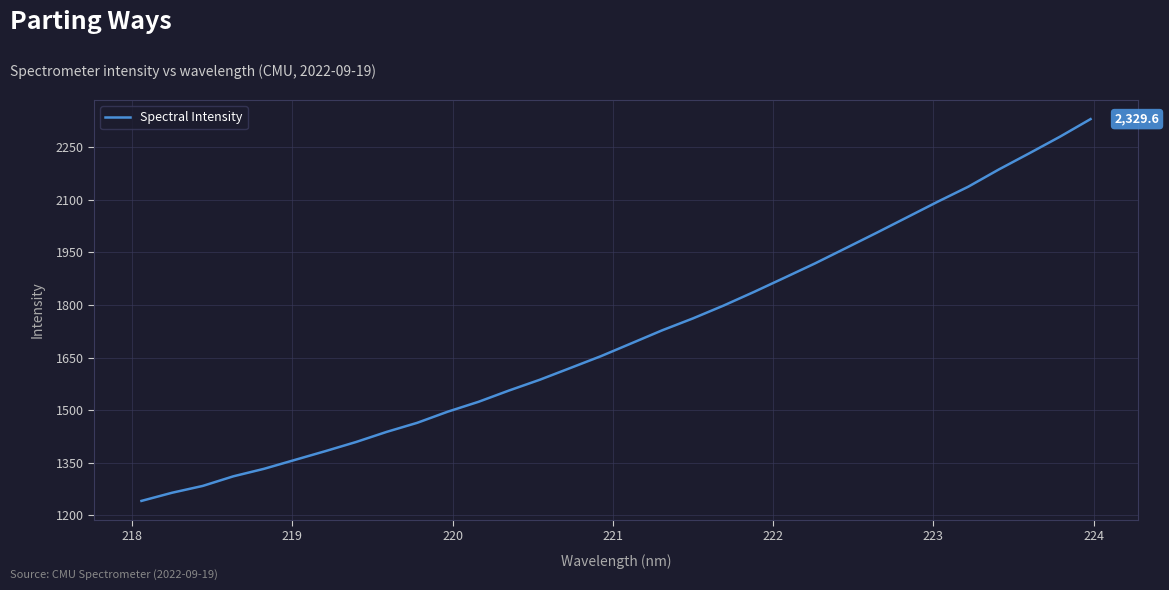

What is the minimum value shown in the chart?

1241.5